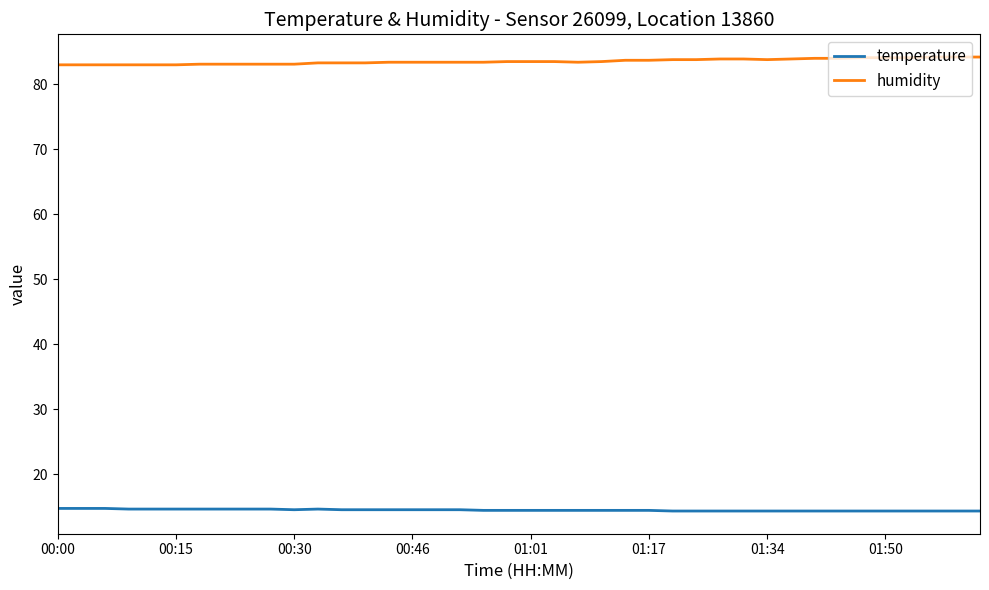

Rank the series by their maximum value, from lowest to highest.

temperature, humidity